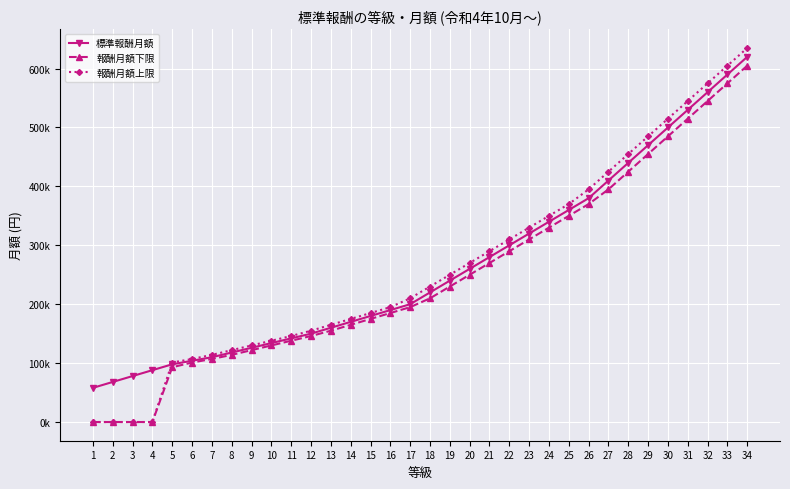

True or false: 報酬月額上限 has a value of 179511 at 6.

False